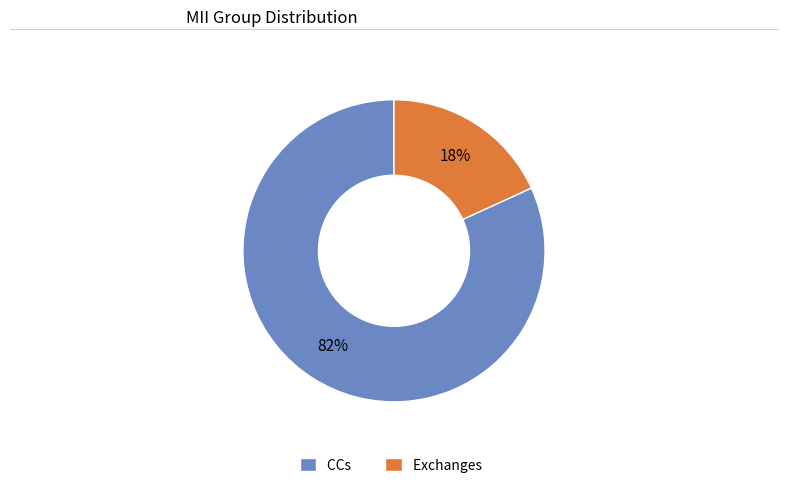

To the nearest percent, what is the average slice percentage?

50%